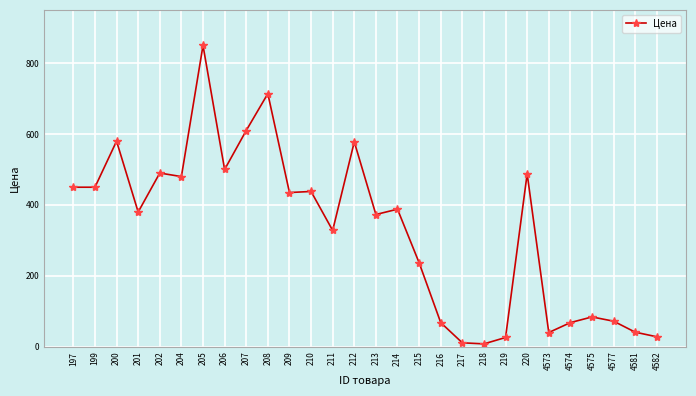

True or false: there are more than 2 points higher than both neighbors.

True